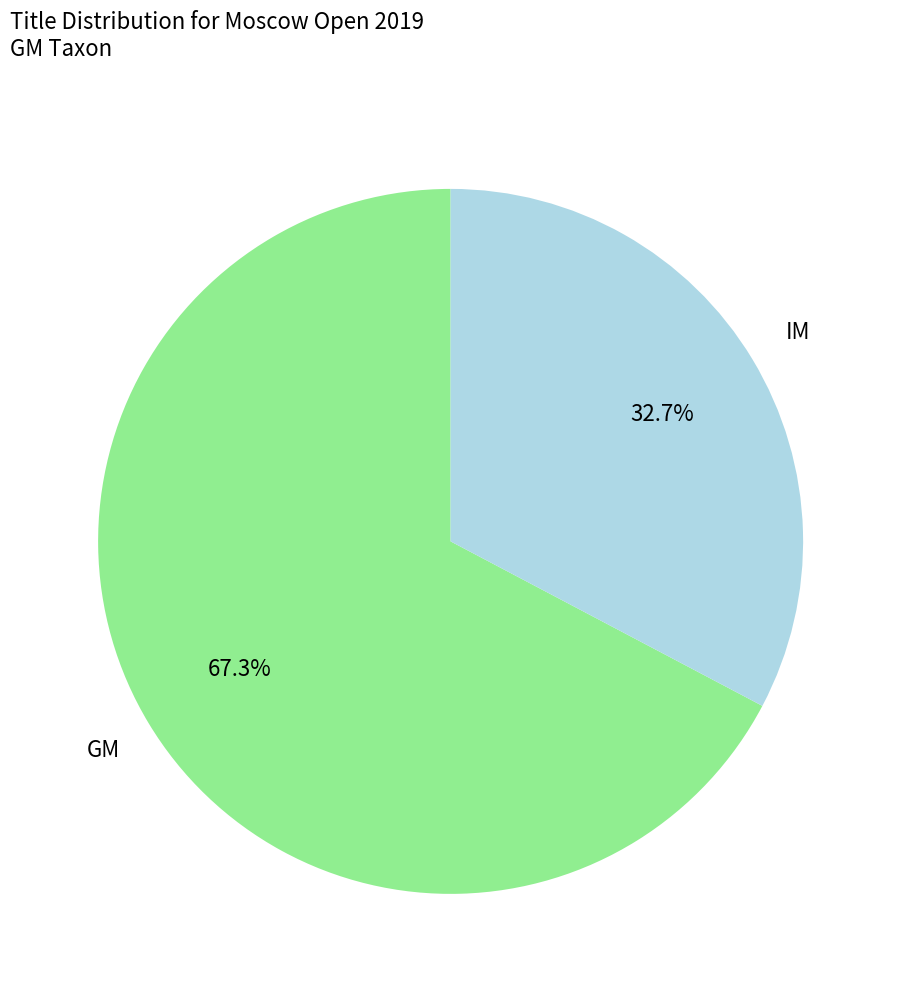

Is there any slice that represents more than half of the pie?

Yes